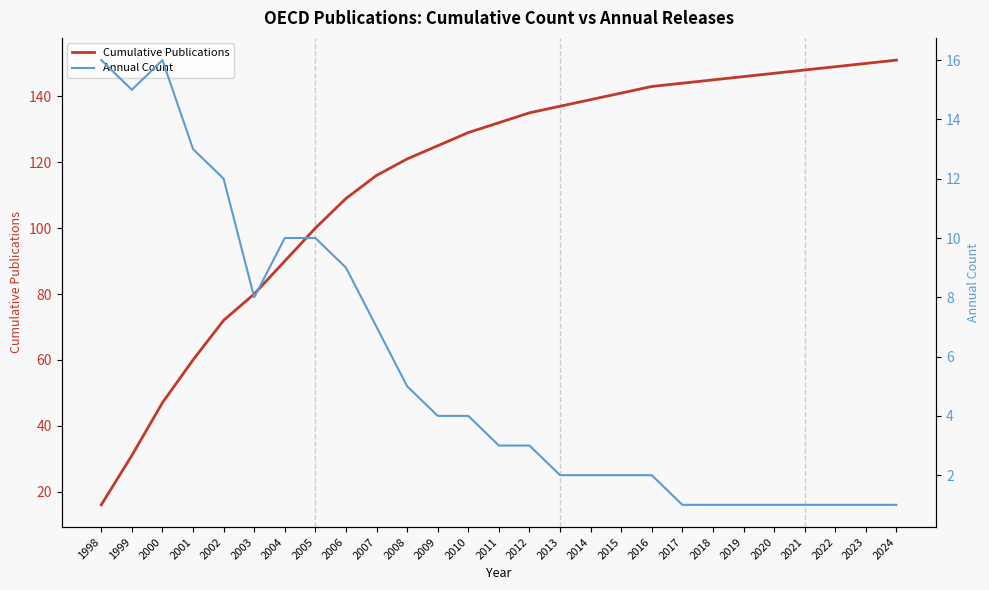

What is the value of the Annual Count point at the 25th from the left?

1